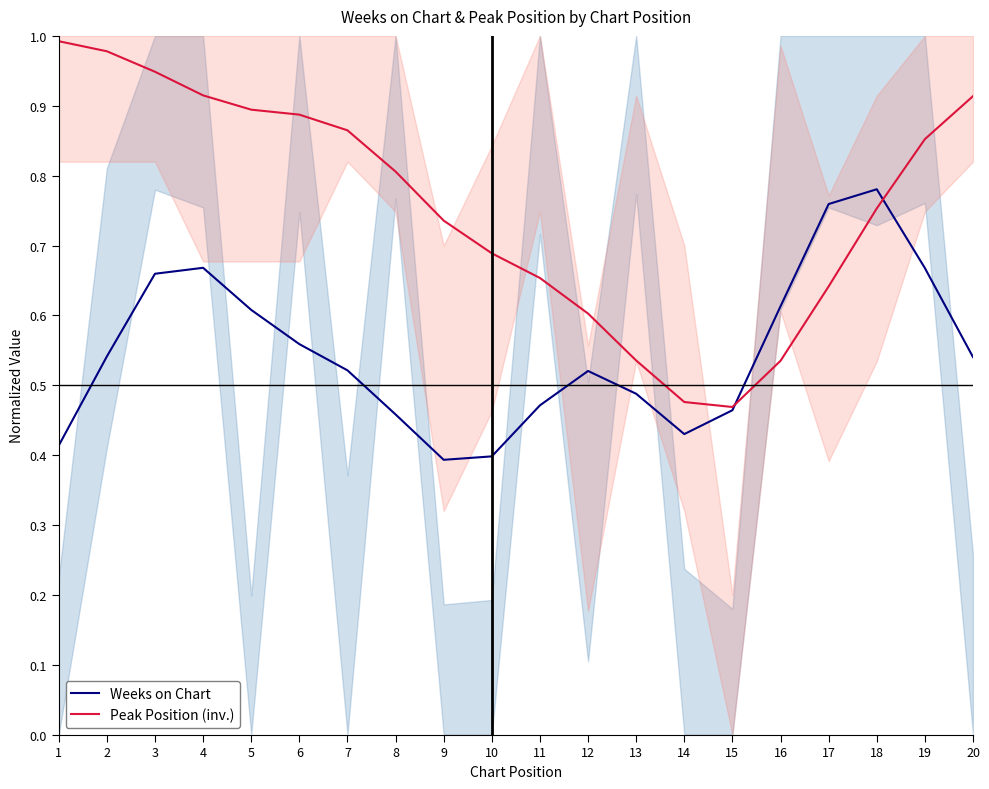

At which label does Weeks on Chart reach its peak?

18